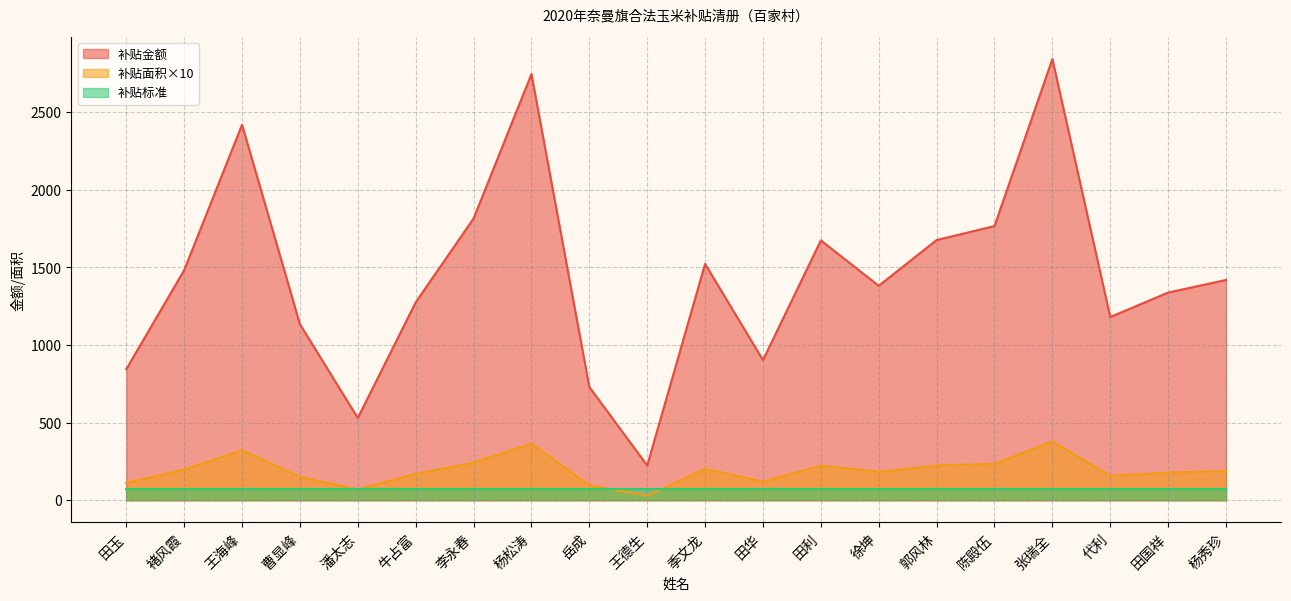

What value does the 补贴面积 series have at 杨松涛?

2745.0